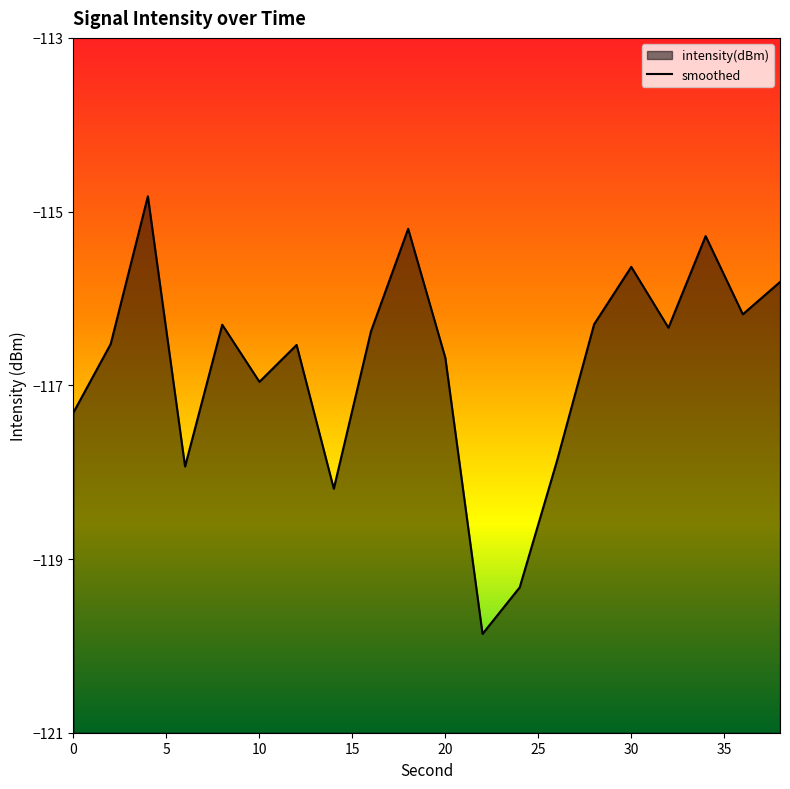

What is the greatest value displayed?

-114.8